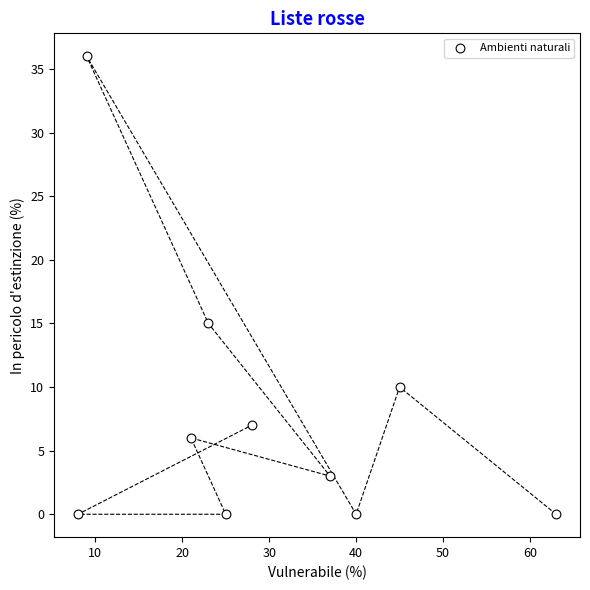

What is the average Y value?

8